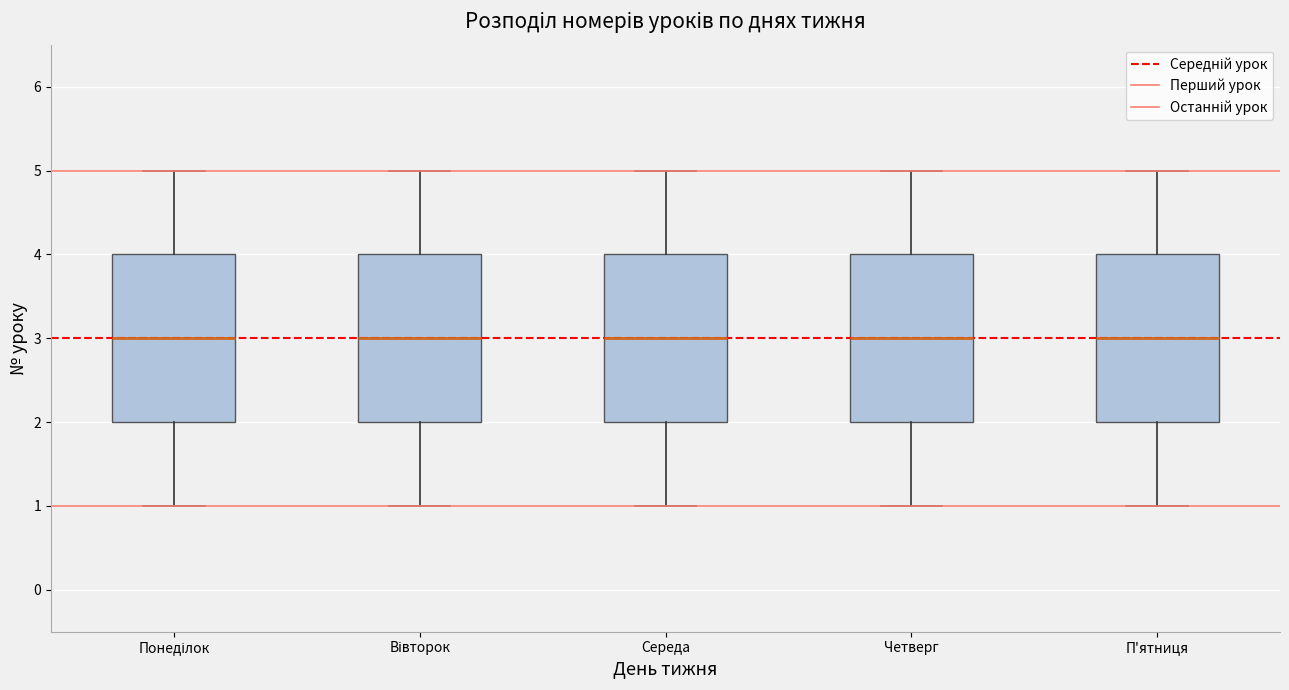

Where is the upper edge of the box for Вівторок on the y-axis? The values are not printed on the chart, so give them approximately, as read against the axis.

4